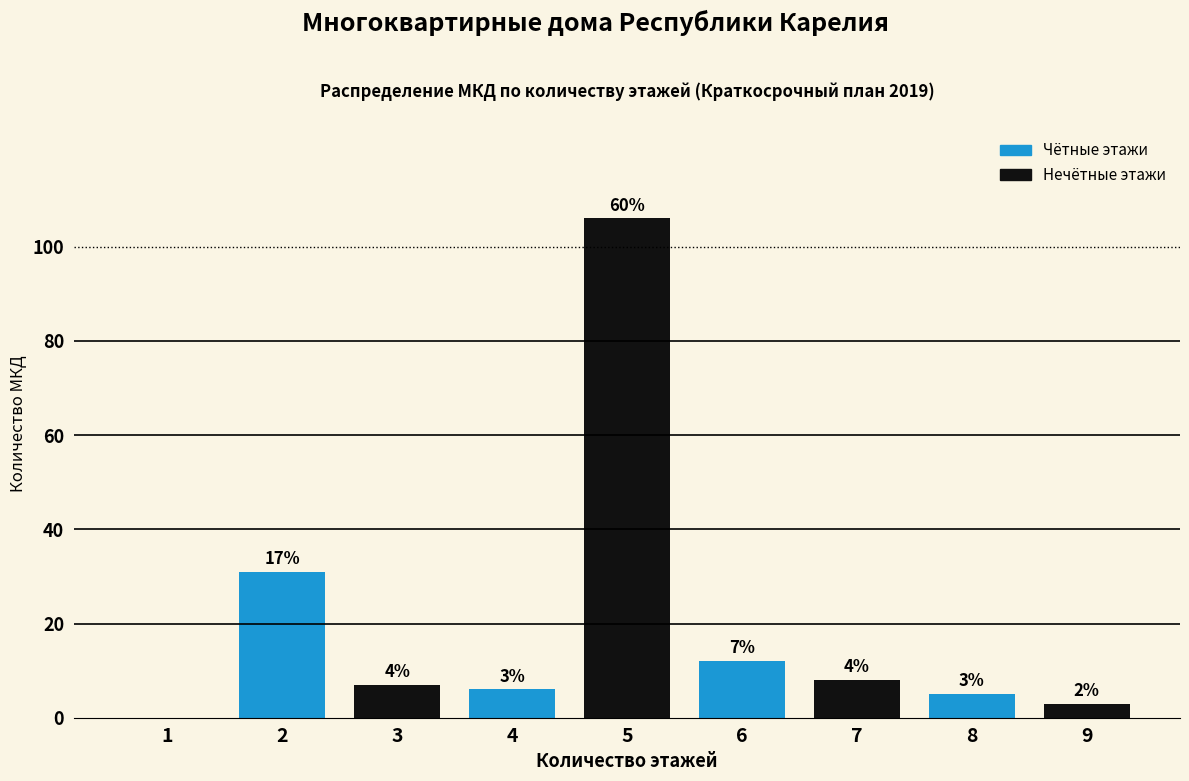

Are the bars horizontal?

No